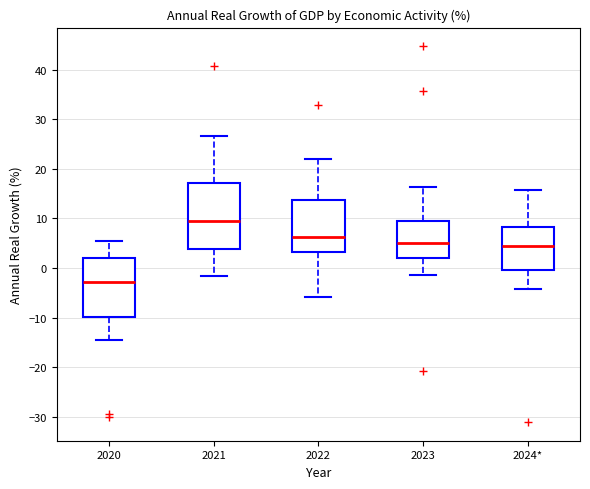

Reading left to right, read every box against the y-axis: the position of its median line, the range the box covers, and the ends of its whiskers. The values are not printed on the chart, so give them approximately, as read against the axis.

2020: median -3, box -10 to 2, whiskers -15 to 5
2021: median 9, box 4 to 17, whiskers -2 to 27
2022: median 6, box 3 to 14, whiskers -6 to 22
2023: median 5, box 2 to 10, whiskers -1 to 16
2024*: median 5, box 0 to 8, whiskers -4 to 16